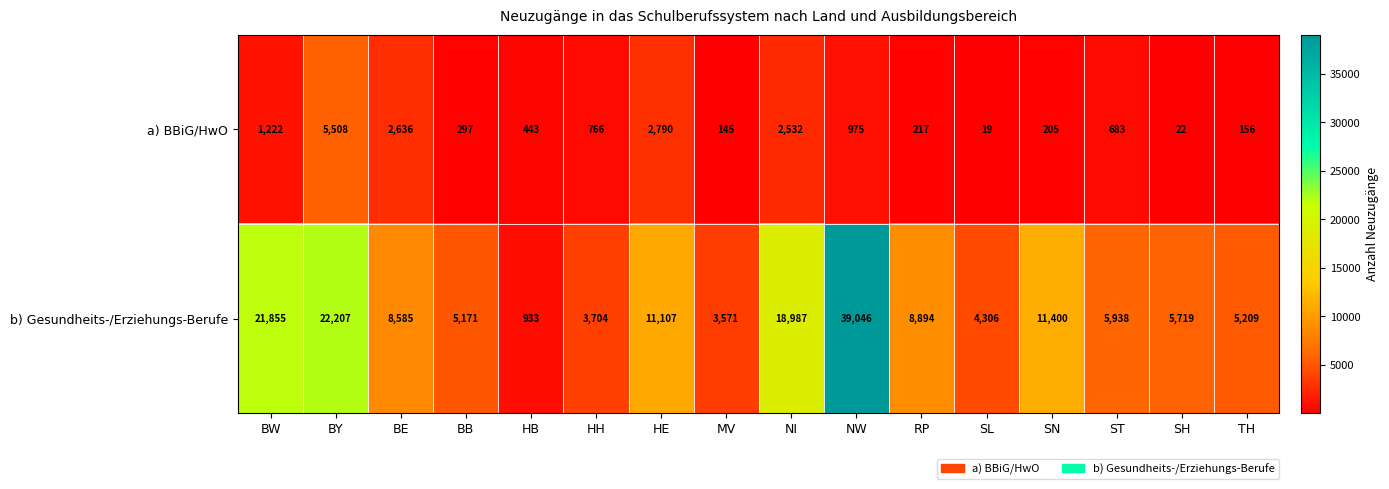

What is the sum of the b) Gesundheits-/Erziehungs-Berufe values at SL and RP?

13200